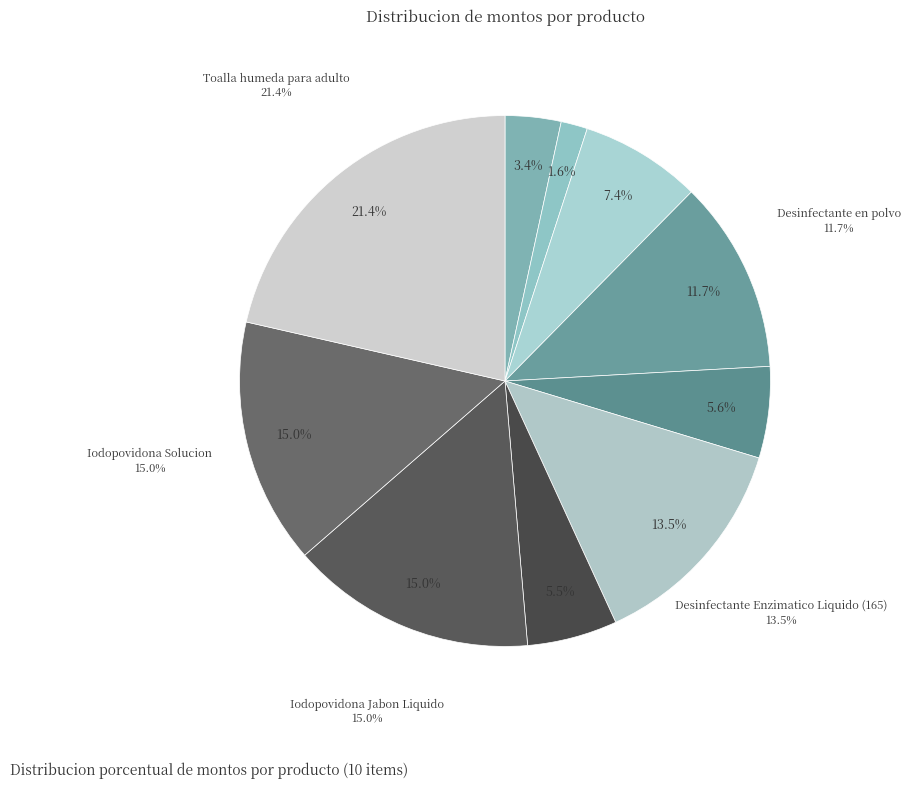

Is Clorhexidina Jabon Liquido the majority of the pie?

No